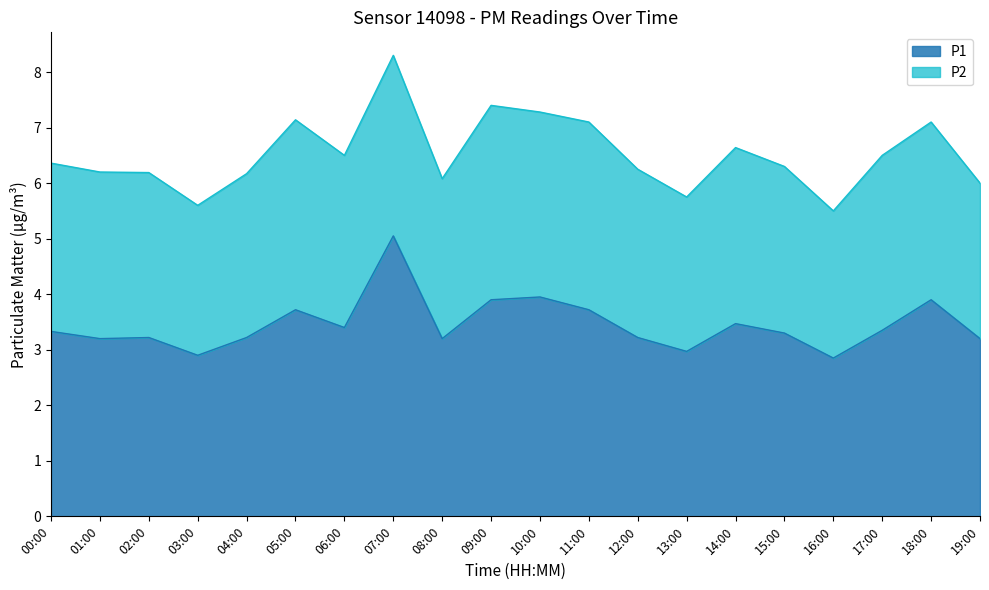

What is the difference between the second highest and minimum values?

1.1